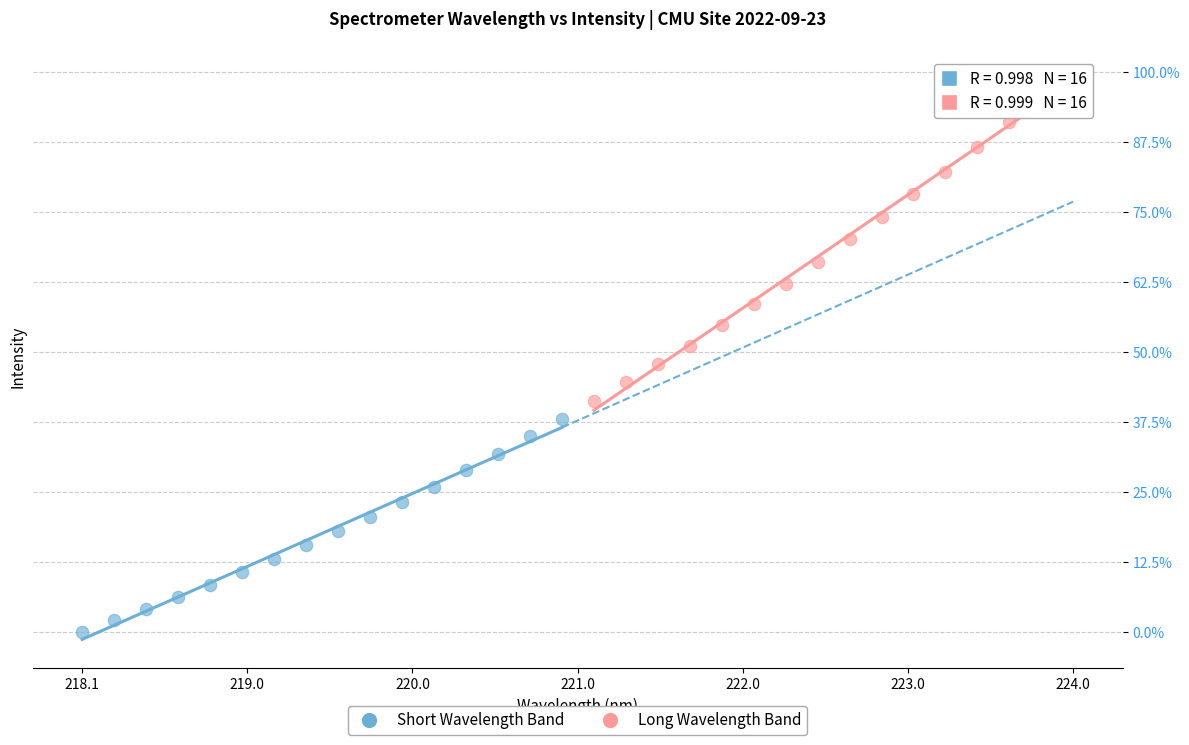

Which series reaches the minimum Y coordinate?

Short Wavelength Band